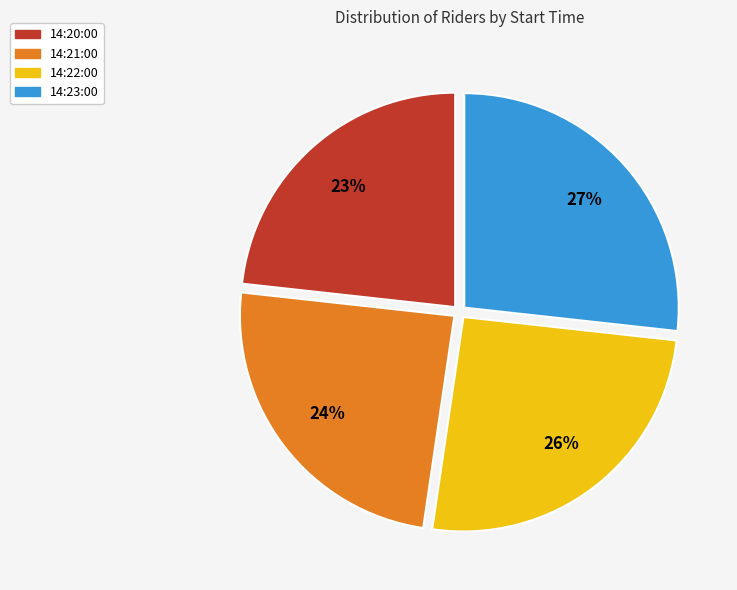

Count the number of slices in the pie.

4